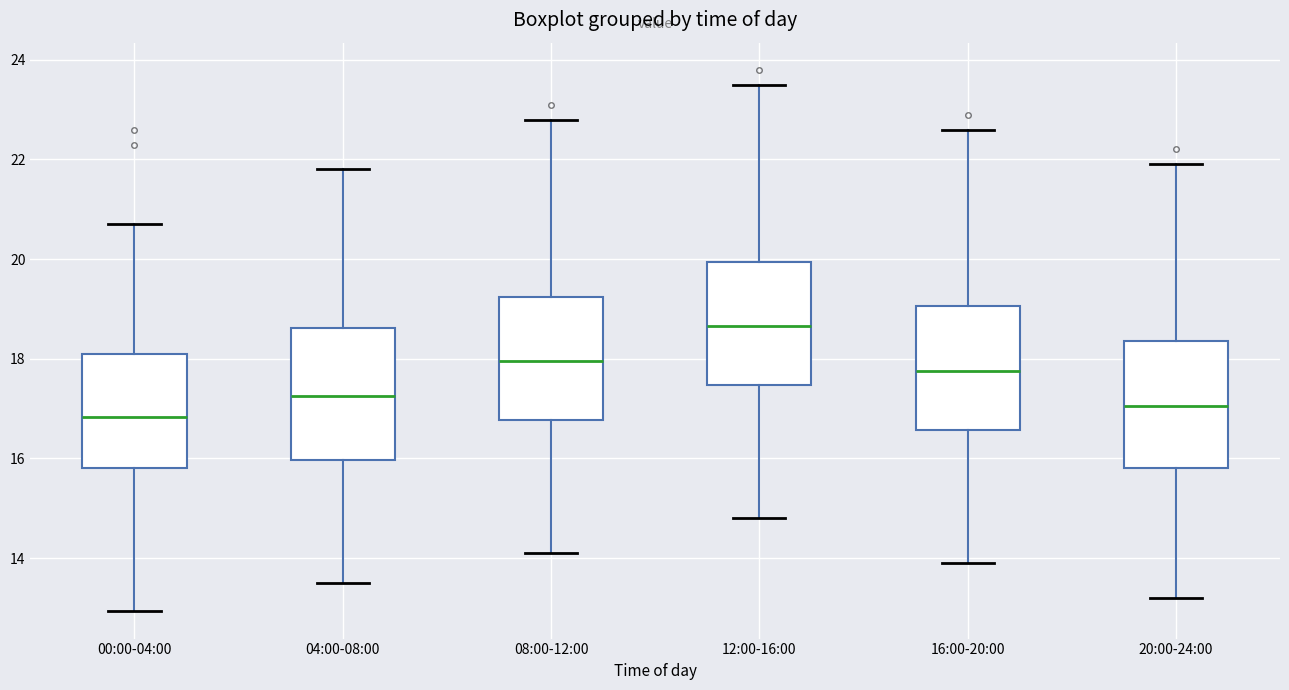

Reading left to right, transcribe this box plot: for each box, give where its median line is, the range the box spans, and where its two whiskers end, as read against the y-axis. The values are not printed on the chart, so give them approximately, as read against the axis.

00:00-04:00: median 16.8, box 15.8 to 18.0, whiskers 13.0 to 20.8
04:00-08:00: median 17.2, box 16.0 to 18.6, whiskers 13.6 to 21.8
08:00-12:00: median 18.0, box 16.8 to 19.2, whiskers 14.2 to 22.8
12:00-16:00: median 18.6, box 17.4 to 20.0, whiskers 14.8 to 23.6
16:00-20:00: median 17.8, box 16.6 to 19.0, whiskers 14.0 to 22.6
20:00-24:00: median 17.0, box 15.8 to 18.4, whiskers 13.2 to 22.0